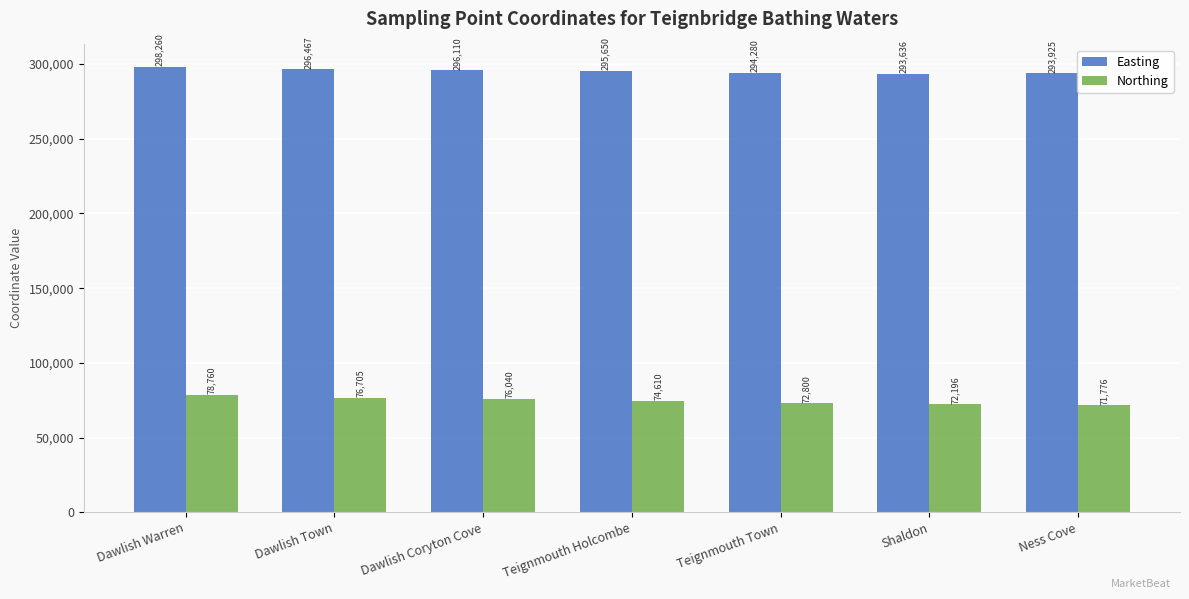

What is the spread (max minus min) of values at Teignmouth Holcombe?

221040